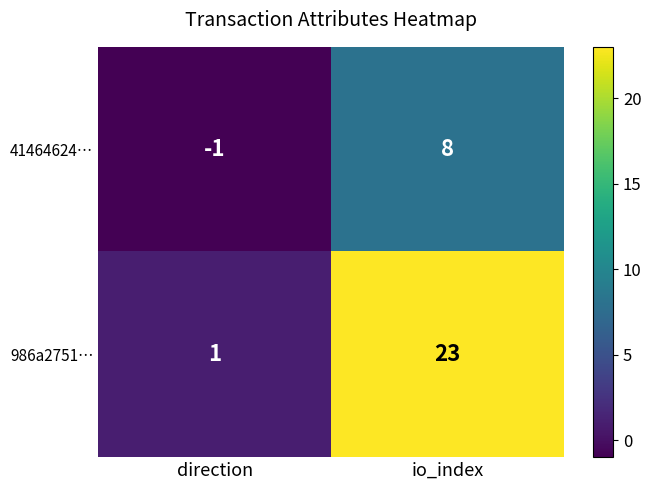

Reading right to left, what are all the values shown in this chart?

41464624…: io_index=8	direction=-1
986a2751…: io_index=23	direction=1